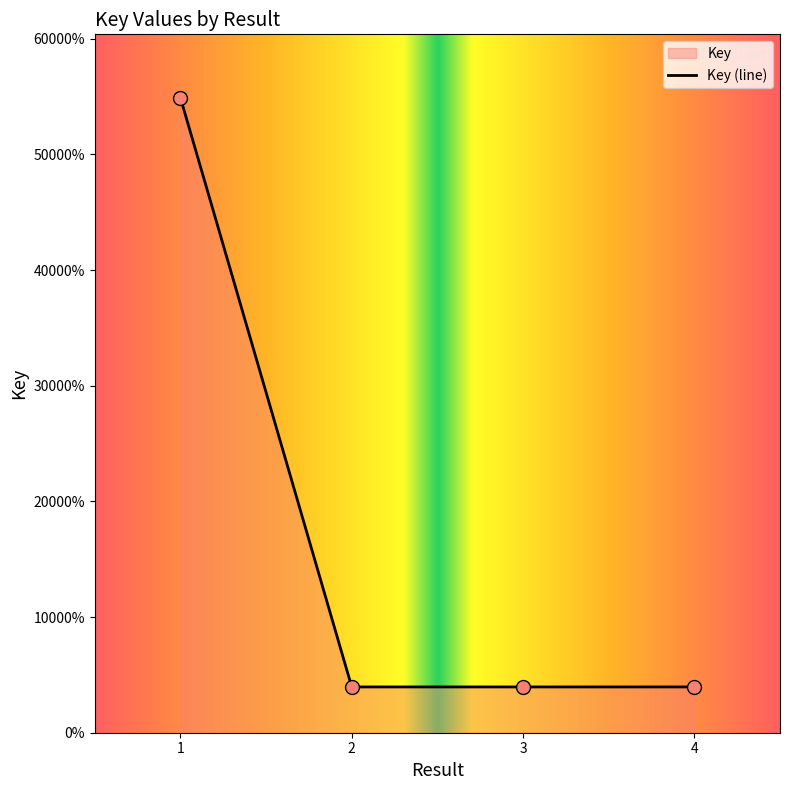

What is the ratio of the value at 1 to the value at 4?

13.9